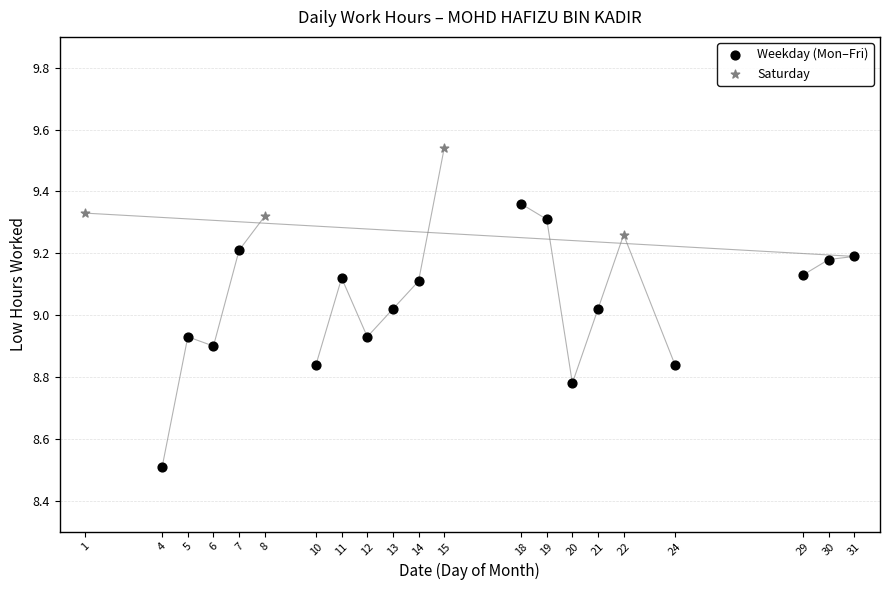

Which series contains the lowest Y value?

Weekday (Mon–Fri)